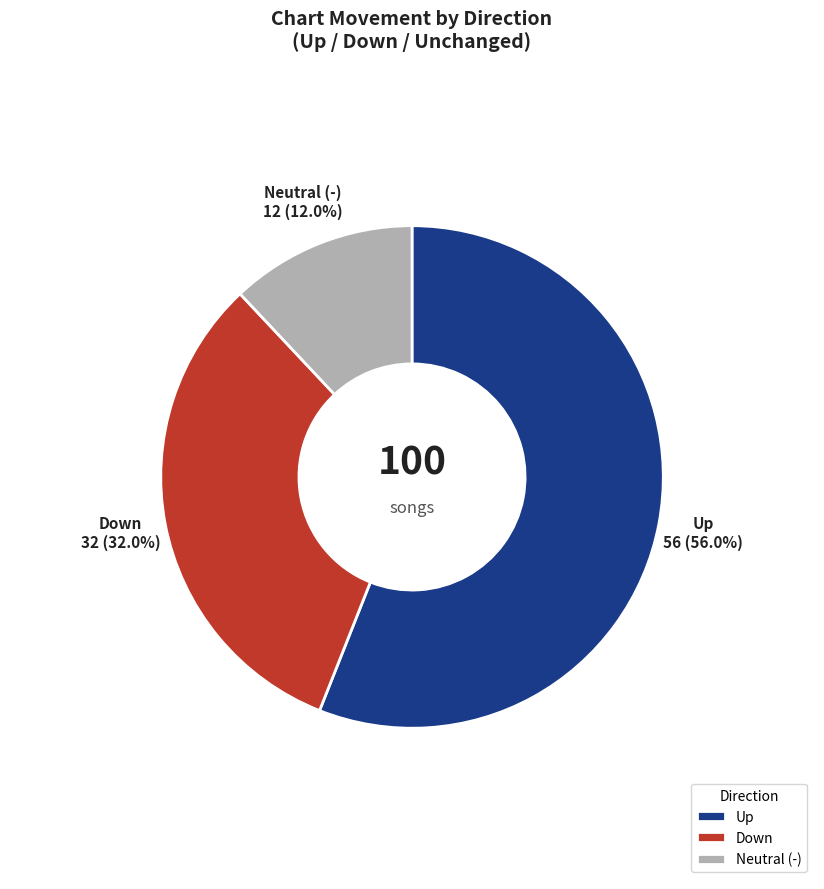

Does Neutral (-) represent more than half of the total?

No